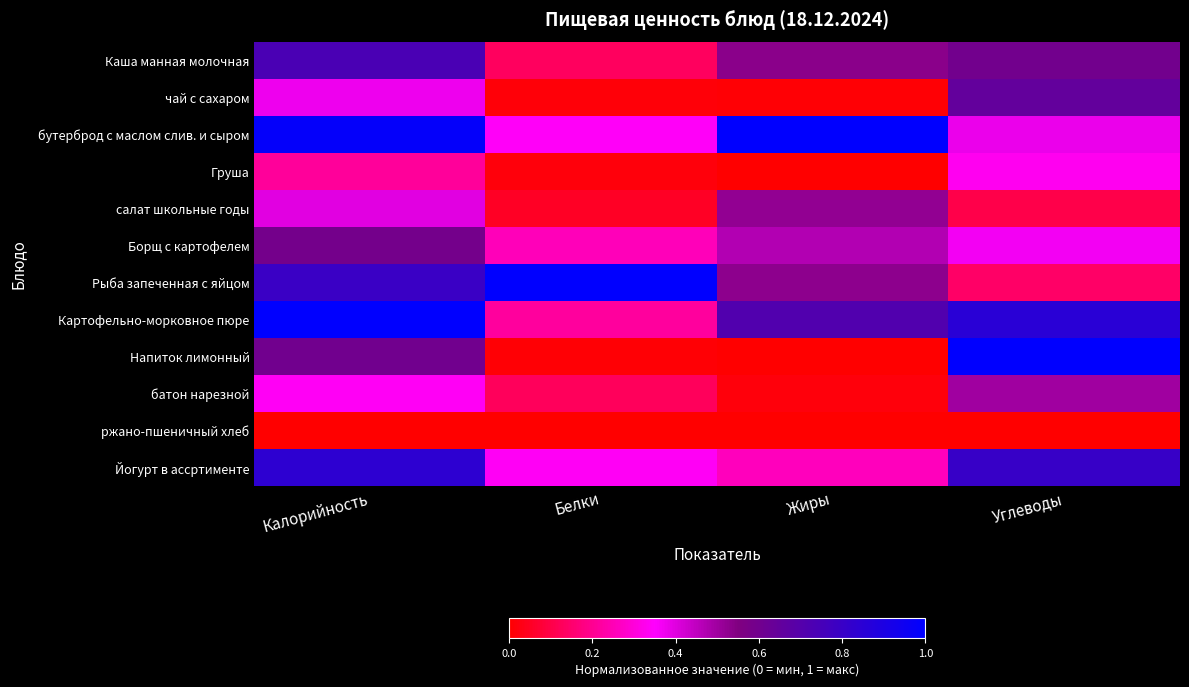

Count the number of categories in the chart.

4